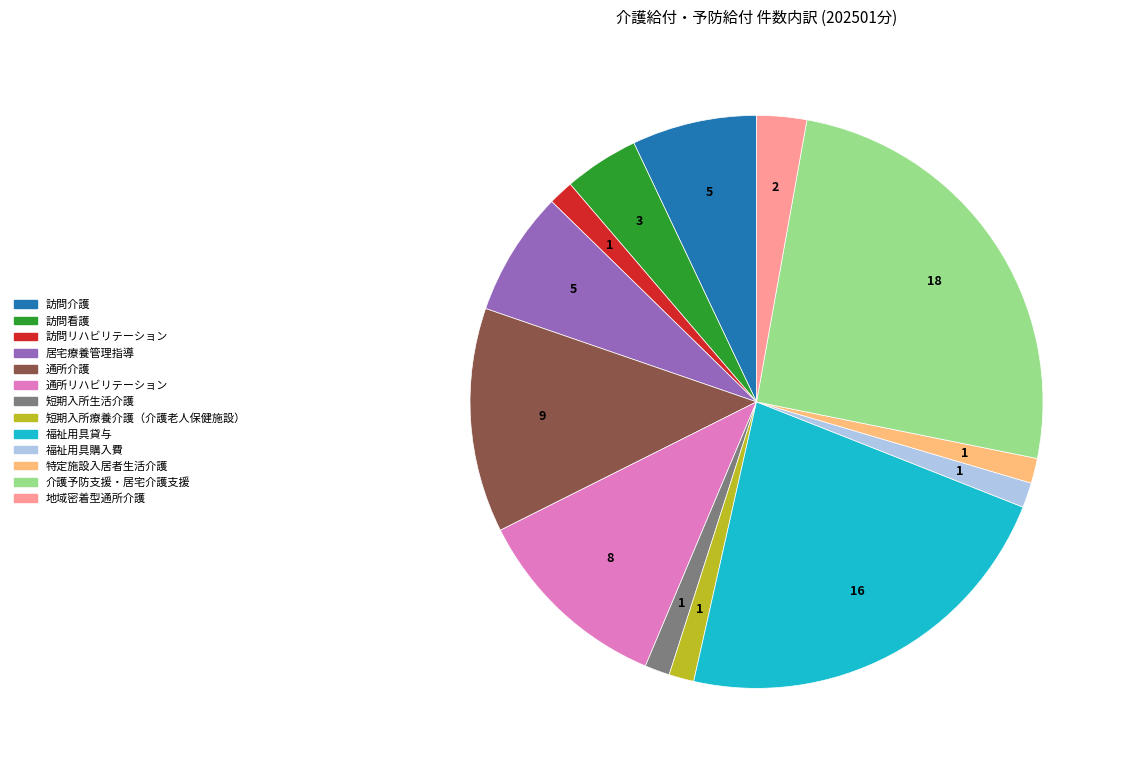

How many slices are in this pie chart?

13